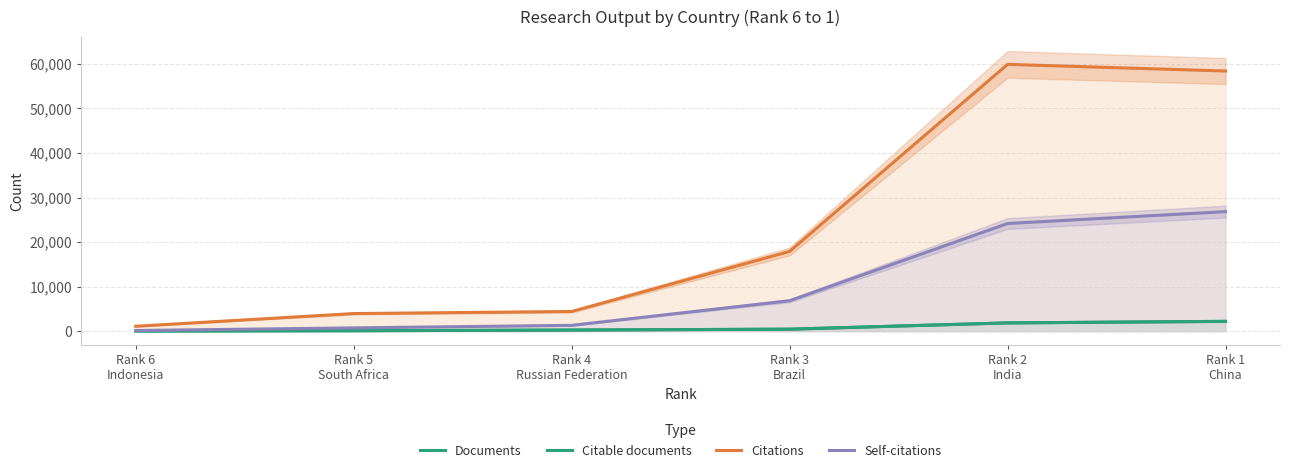

What position from the right is Rank 5
South Africa?

5